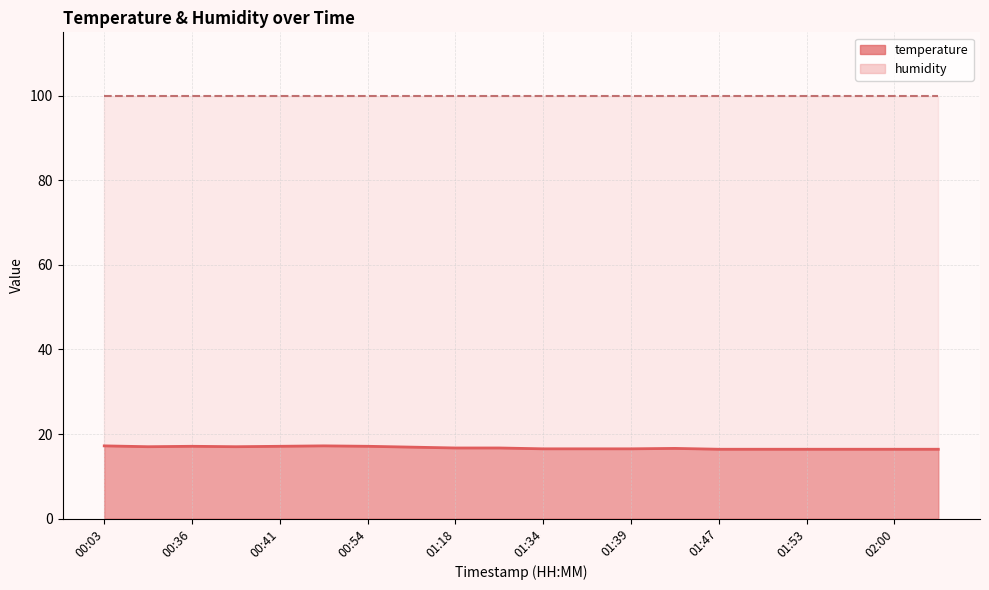

What is the minimum value shown in the chart?

16.4